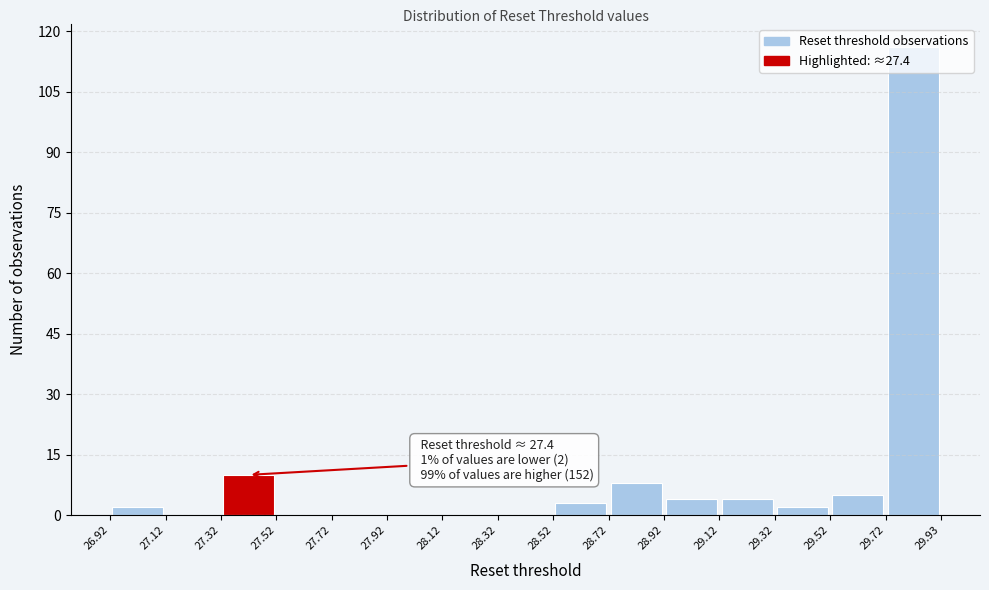

Which range on the x-axis has the tallest bar?

29.72 to 29.93